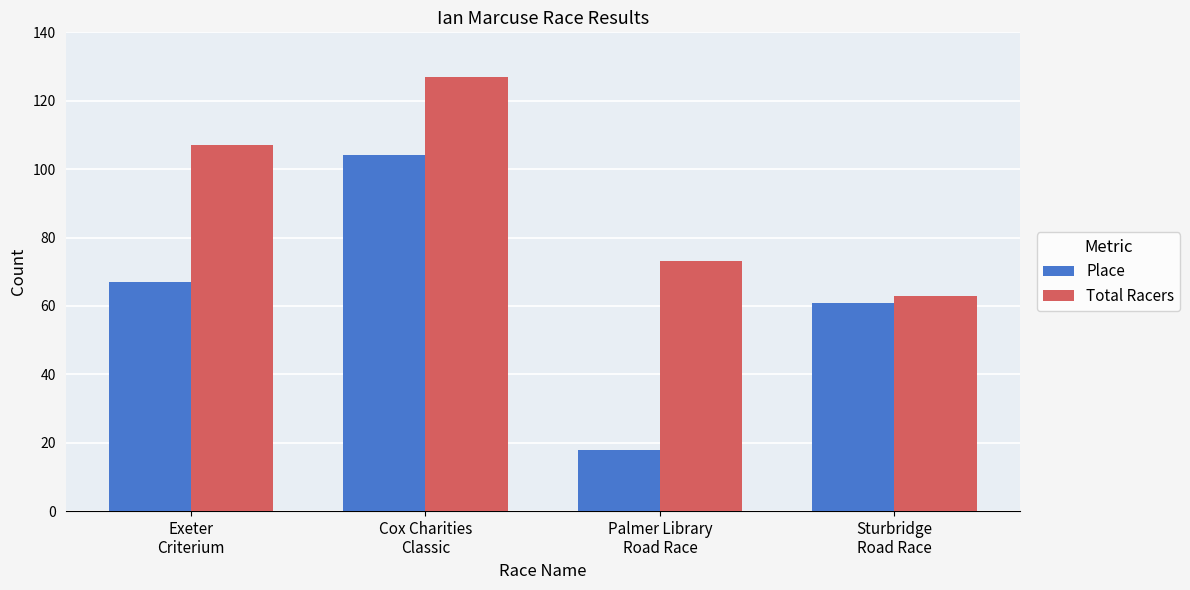

Which category has the lowest value in the Total Racers series?

Sturbridge
Road Race